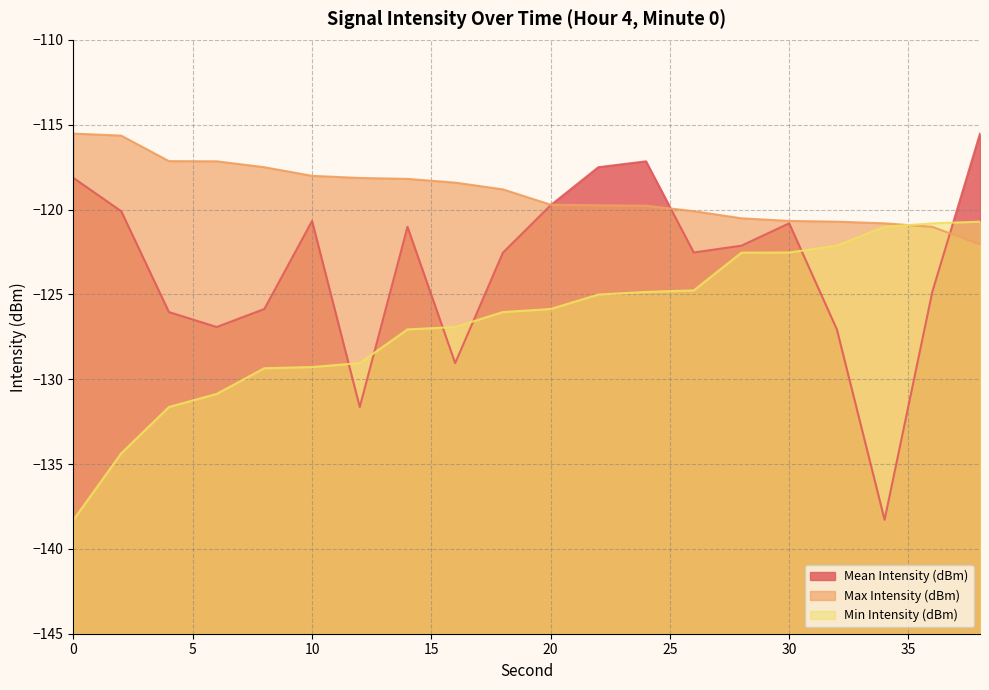

Where is the first local maximum for Mean Intensity (dBm)?

10